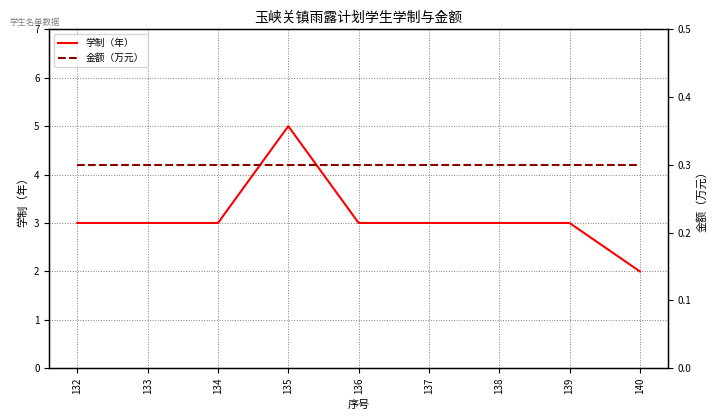

Rank the series by their maximum value, from highest to lowest.

学制（年）, 金额（万元）